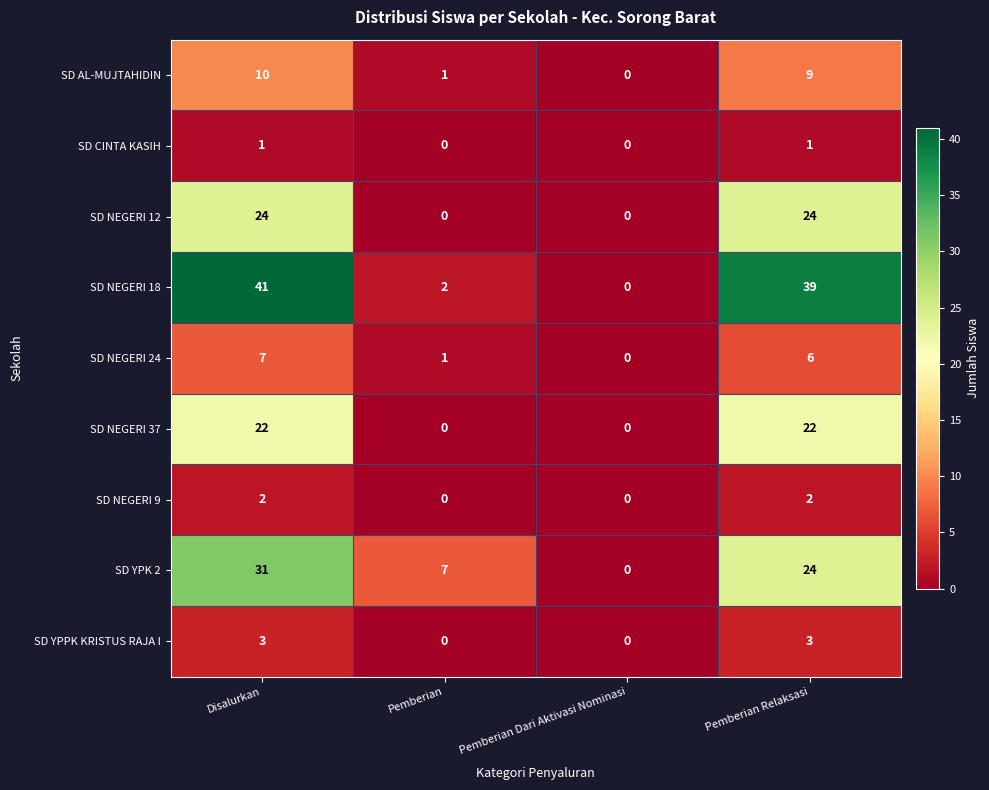

How many data points does each series have?

4